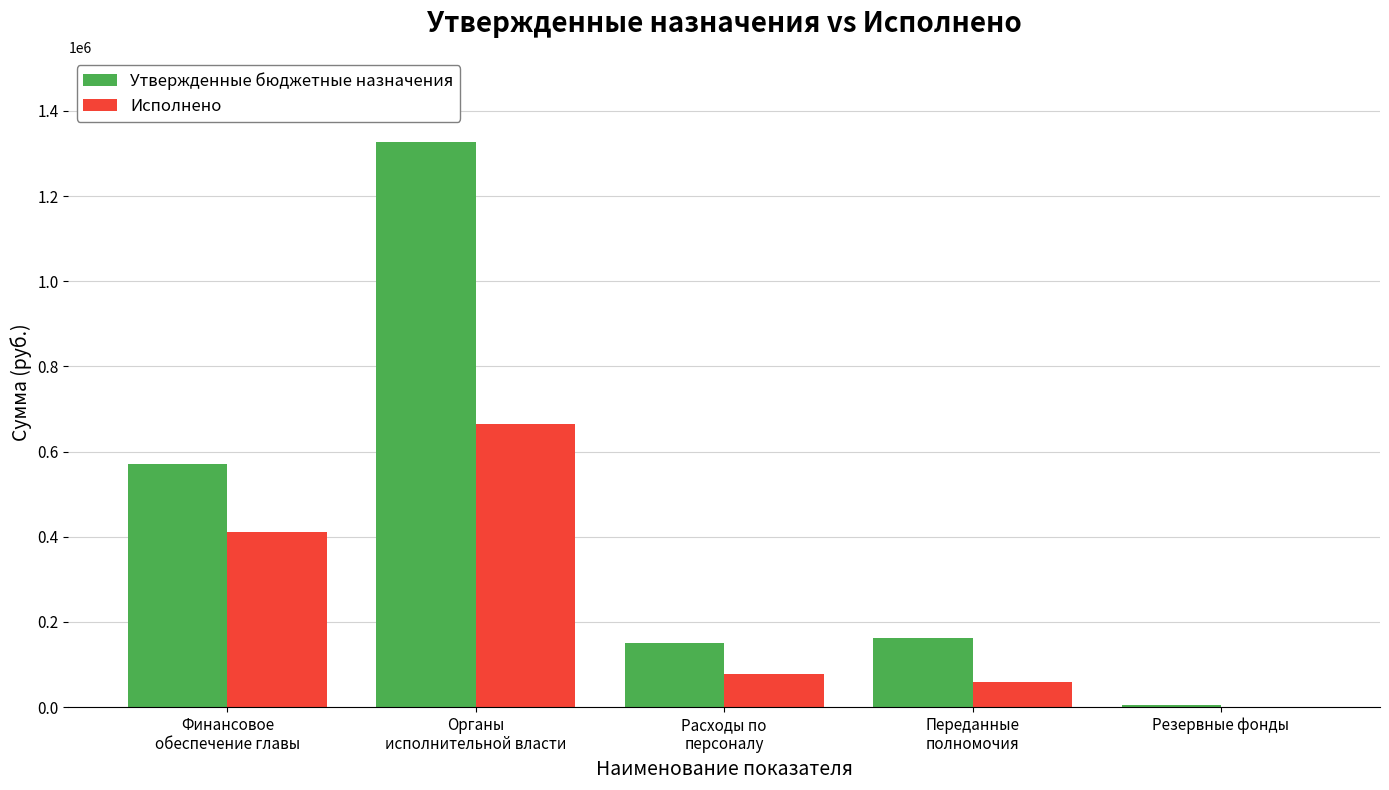

What is the sum of the Утвержденные бюджетные назначения values at Резервные фонды and Финансовое
обеспечение главы?

573880.0